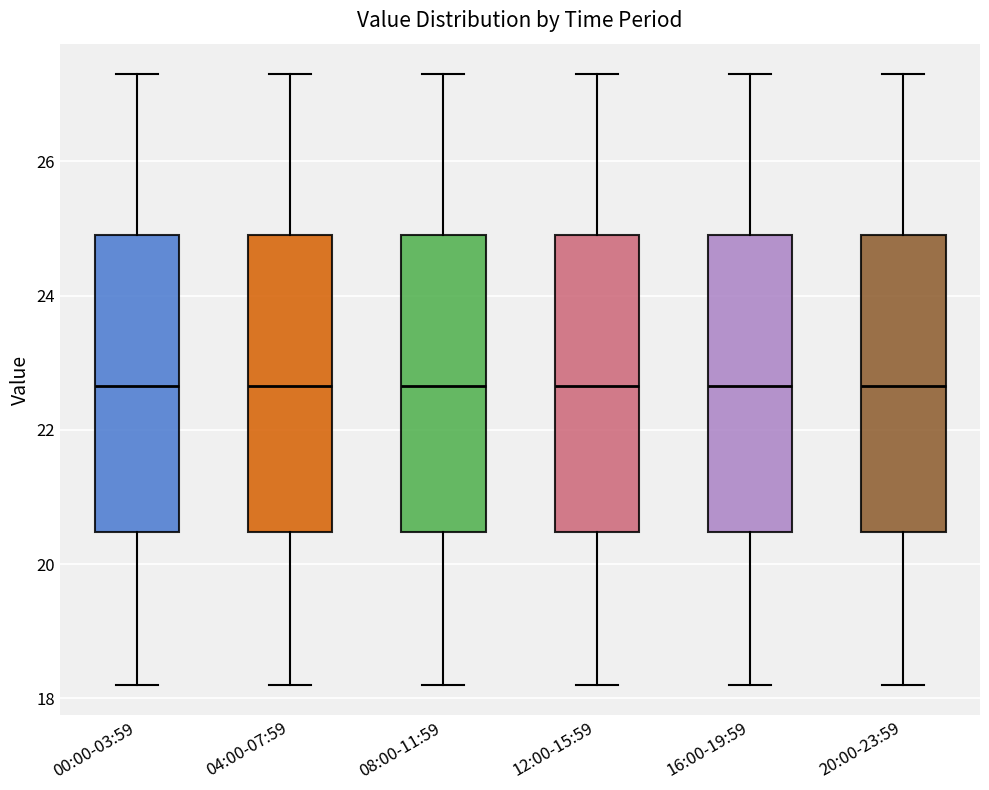

Reading left to right, read every box against the y-axis: the position of its median line, the range the box covers, and the ends of its whiskers. The values are not printed on the chart, so give them approximately, as read against the axis.

00:00-03:59: median 22.6, box 20.4 to 25.0, whiskers 18.2 to 27.4
04:00-07:59: median 22.6, box 20.4 to 25.0, whiskers 18.2 to 27.4
08:00-11:59: median 22.6, box 20.4 to 25.0, whiskers 18.2 to 27.4
12:00-15:59: median 22.6, box 20.4 to 25.0, whiskers 18.2 to 27.4
16:00-19:59: median 22.6, box 20.4 to 25.0, whiskers 18.2 to 27.4
20:00-23:59: median 22.6, box 20.4 to 25.0, whiskers 18.2 to 27.4